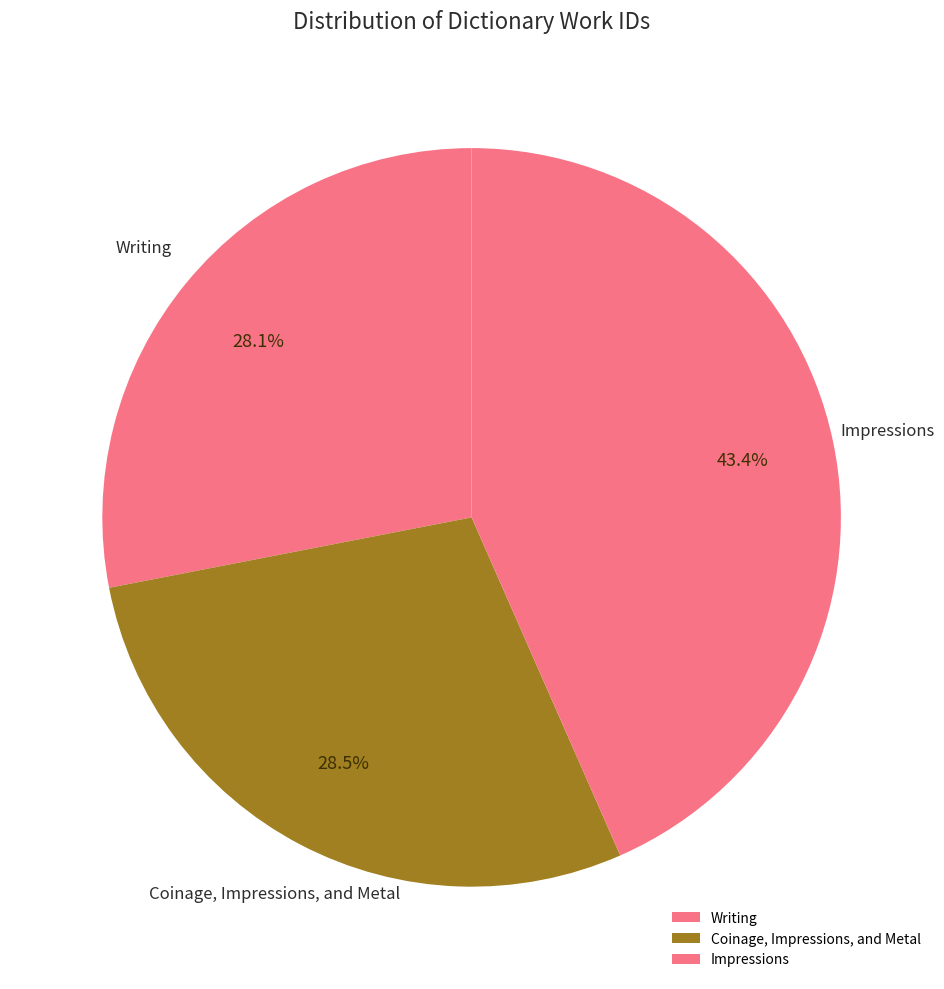

What is the largest slice in the pie chart?

Impressions